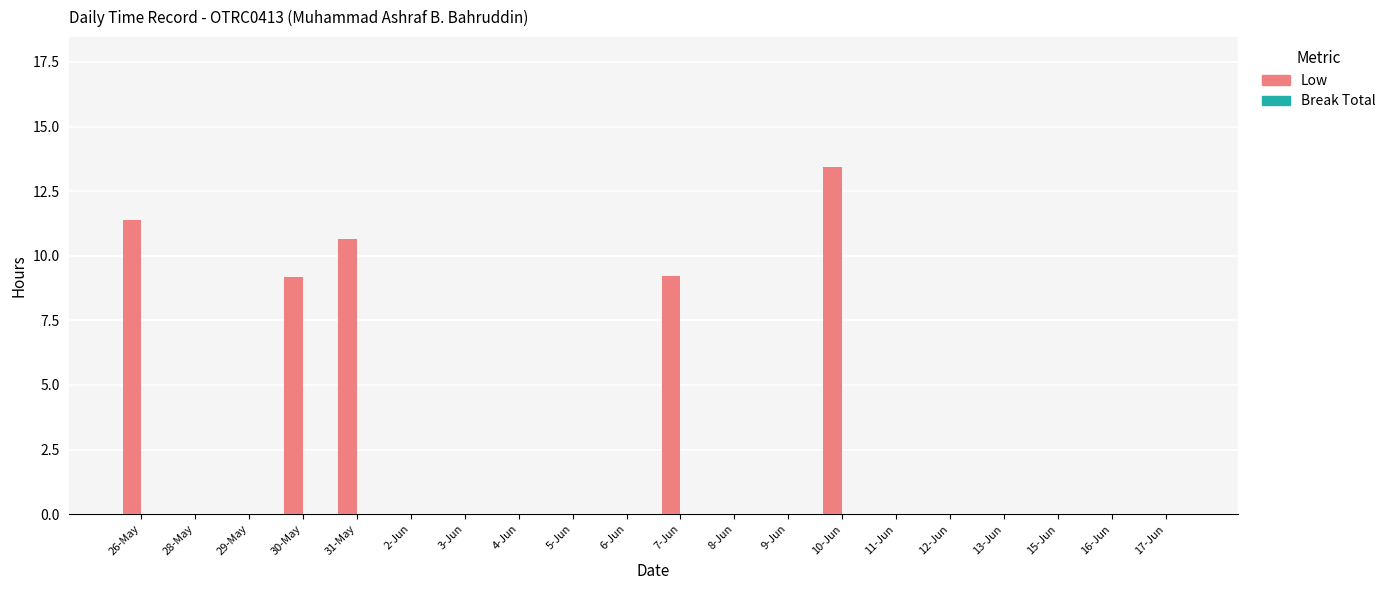

What is the change in value from 31-May to 4-Jun?

-10.6